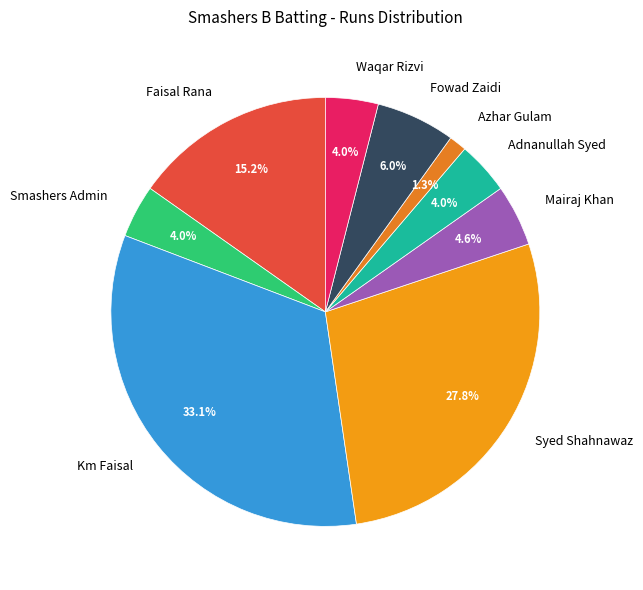

Which category has the biggest portion of the pie?

Km Faisal